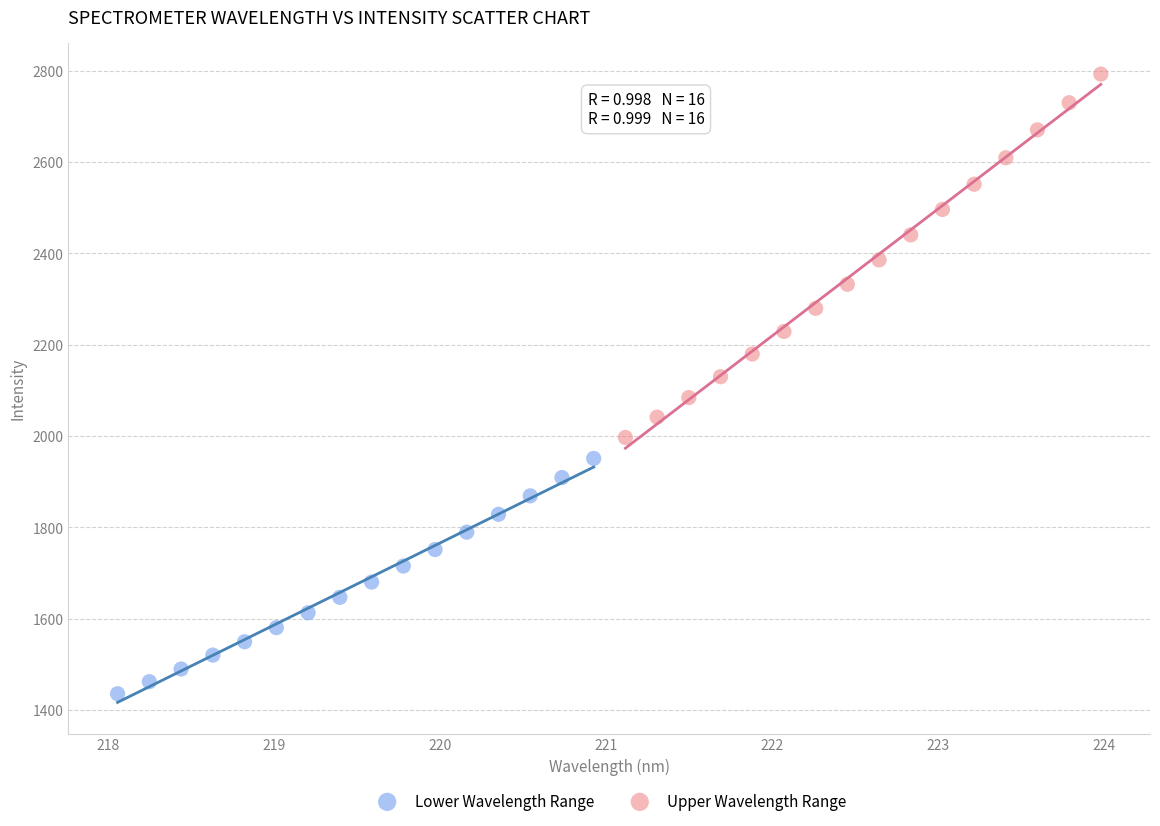

Which series contains the highest Y value?

Upper Wavelength Range